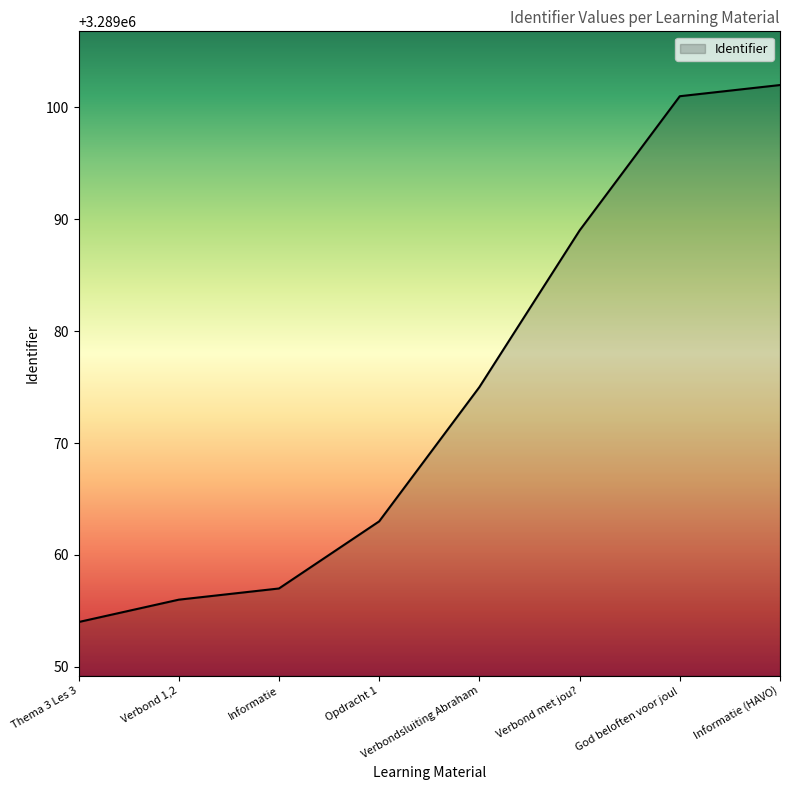

True or false: the data has more than 1 interior local peaks.

False